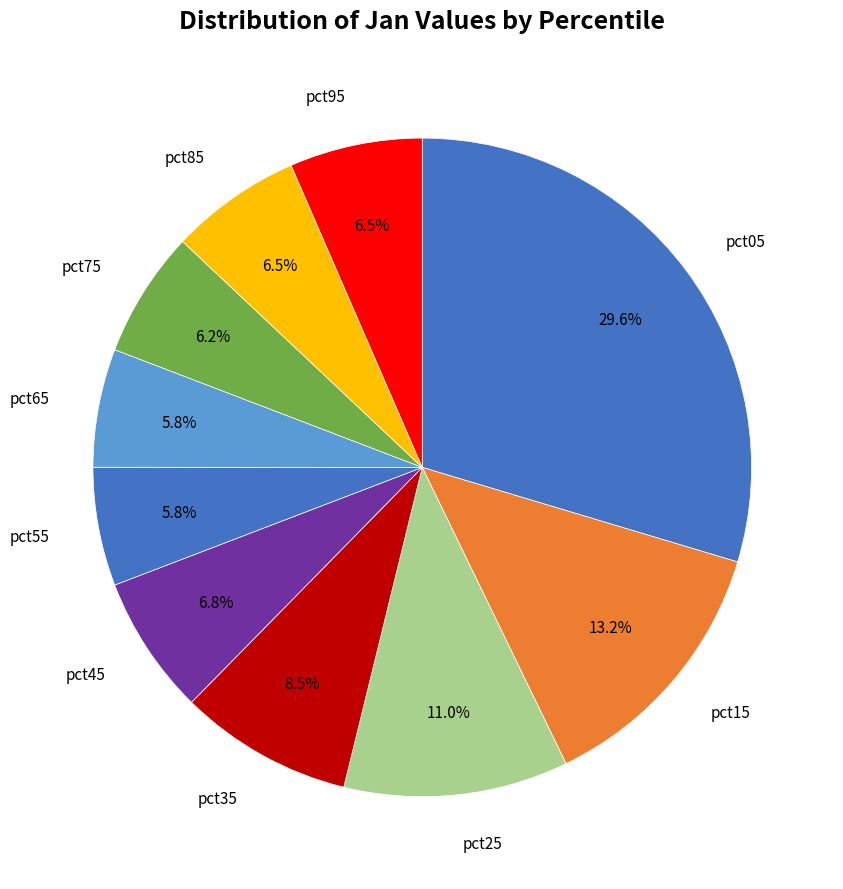

How many segments does this pie chart have?

10